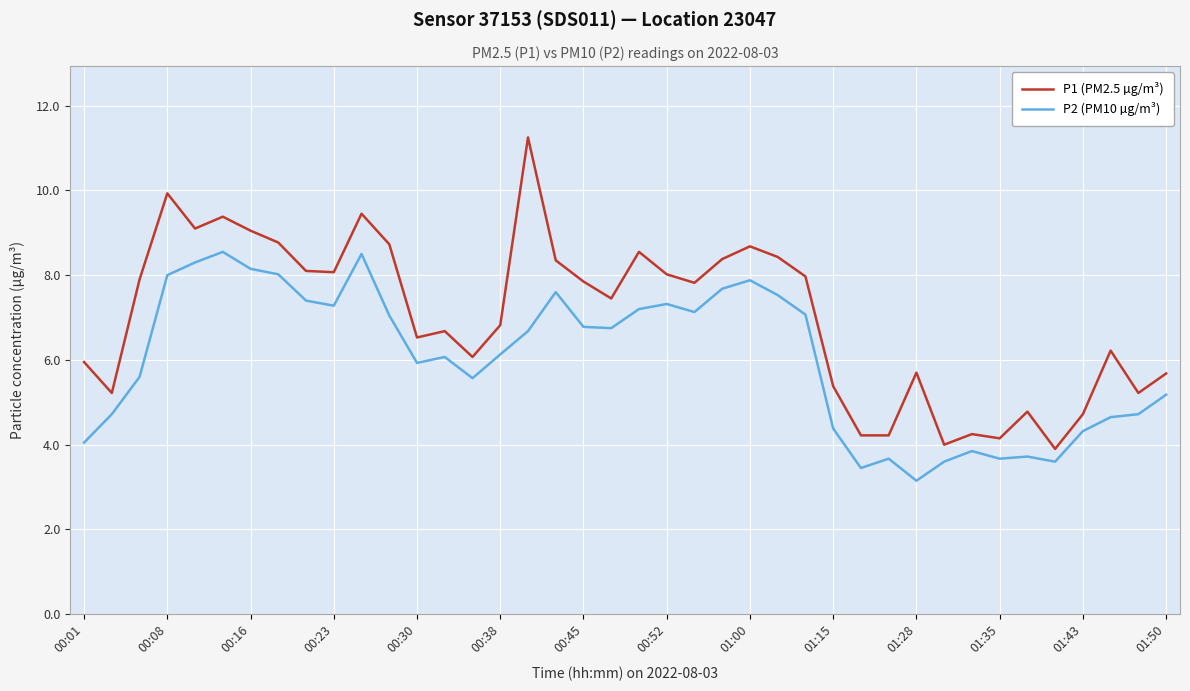

What is the maximum value for P2 (PM10 µg/m³)?

8.6